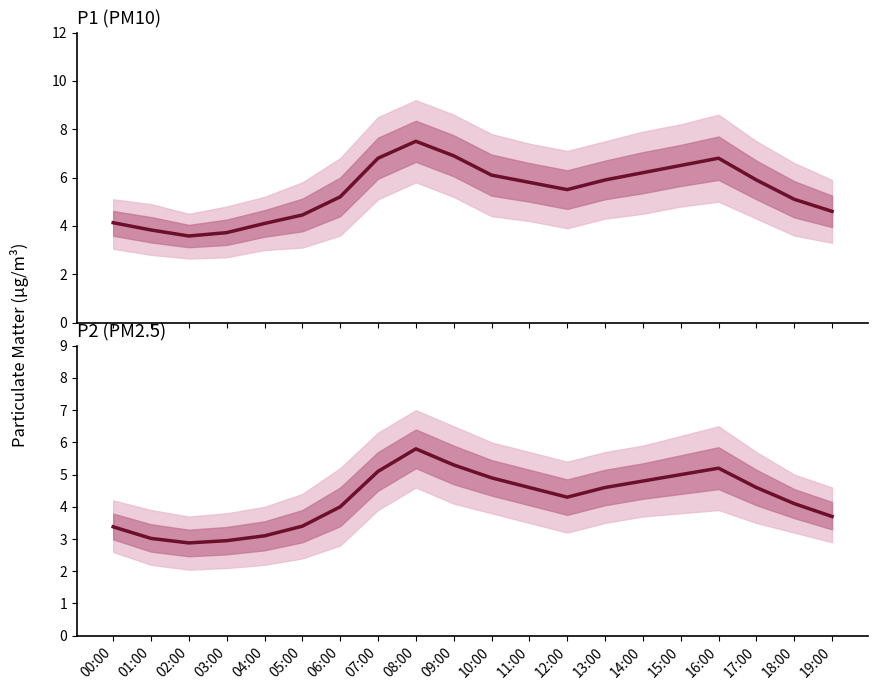

Reading left to right, extract all data points from this chart.

P1: 4.1	3.8	3.6	3.7	4.1	4.5	5.2	6.8	7.5	6.9	6.1	5.8	5.5	5.9	6.2	6.5	6.8	5.9	5.1	4.6
P2: 3.4	3.0	2.9	3.0	3.1	3.4	4.0	5.1	5.8	5.3	4.9	4.6	4.3	4.6	4.8	5.0	5.2	4.6	4.1	3.7